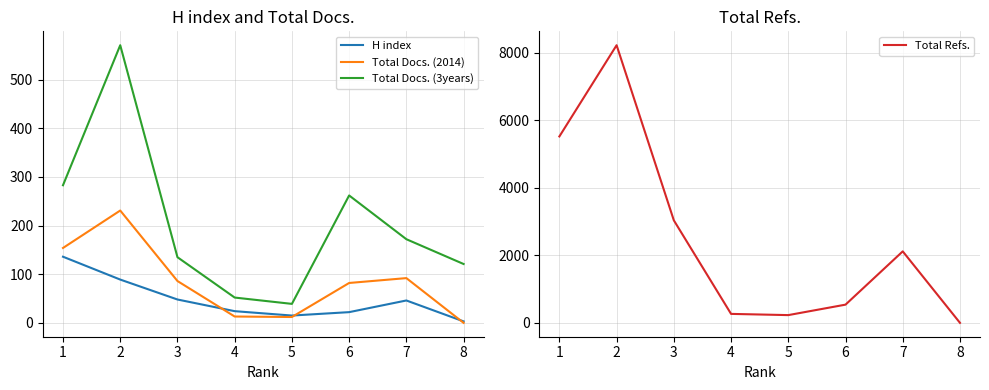

What is the difference between the maximum and second lowest values in the Total Refs. series?

7994